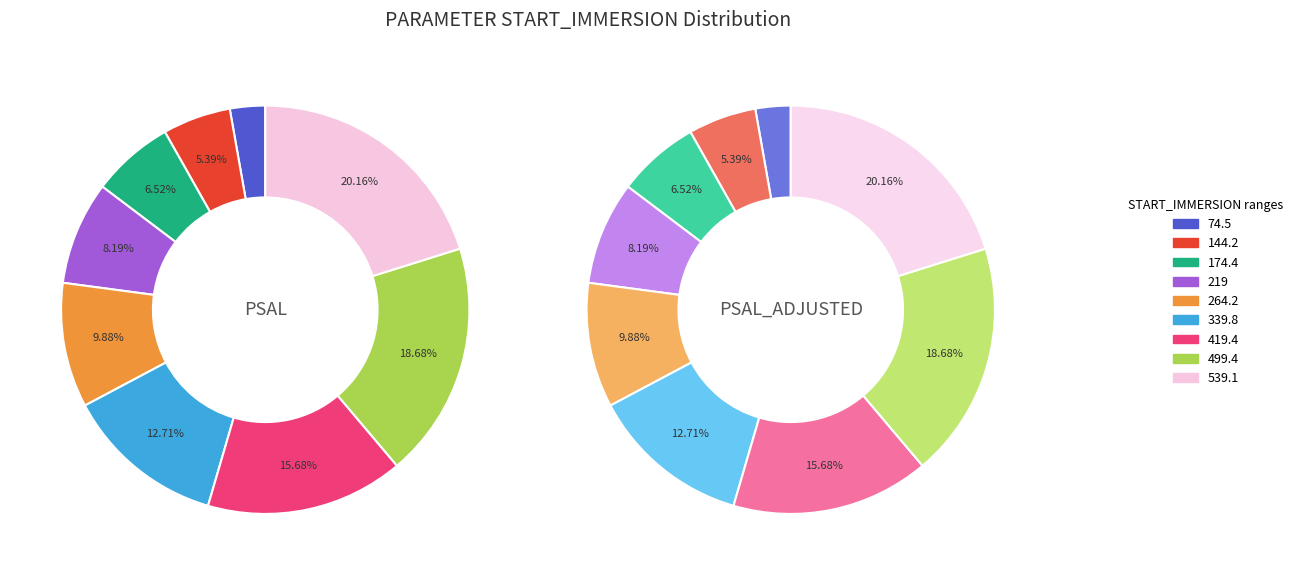

Does 7 account for over 50% of the chart?

No